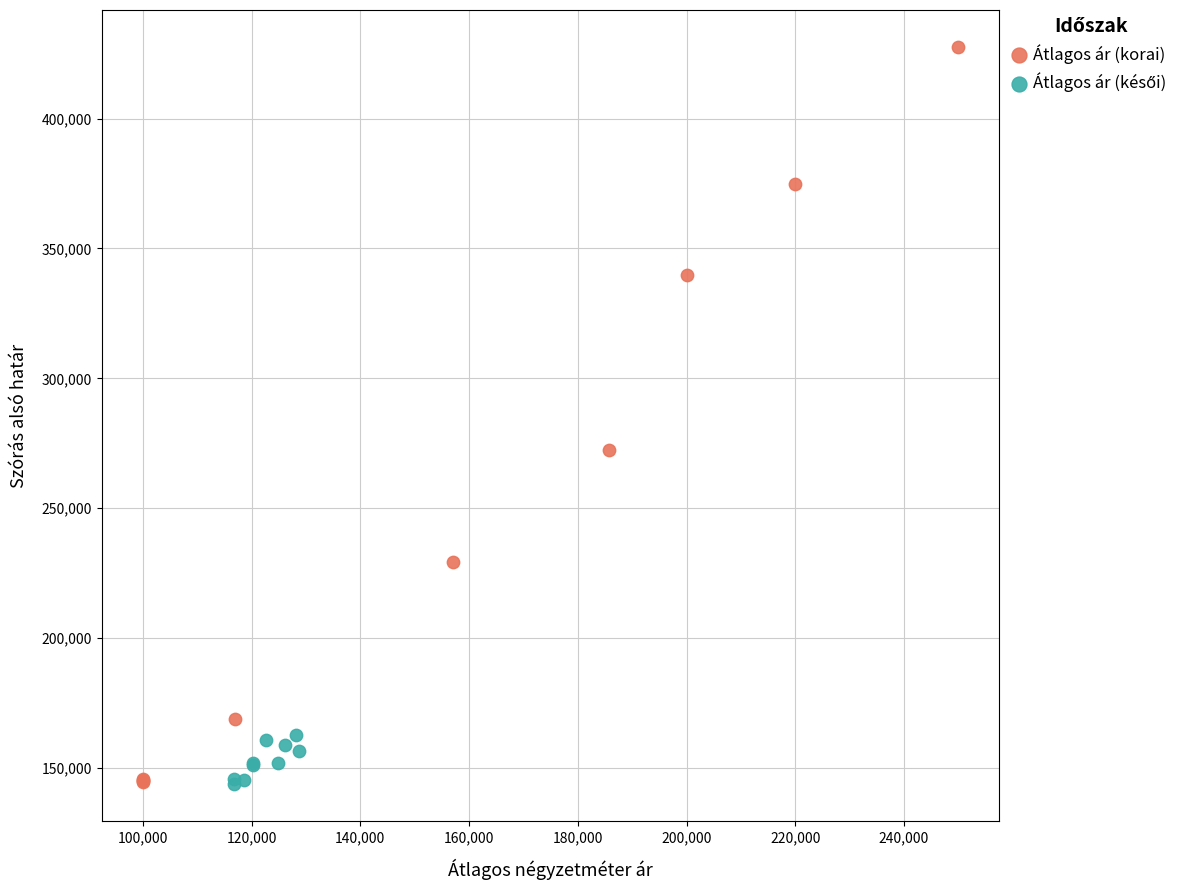

Which series has the largest Y range (max minus min)?

Átlagos ár (korai)